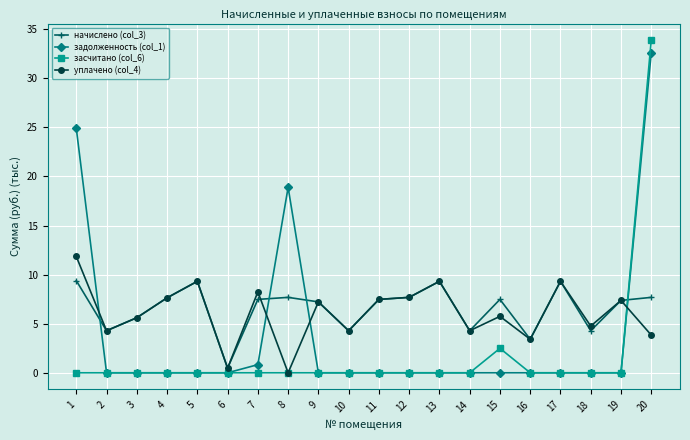

Does the chart have visible grid lines?

Yes